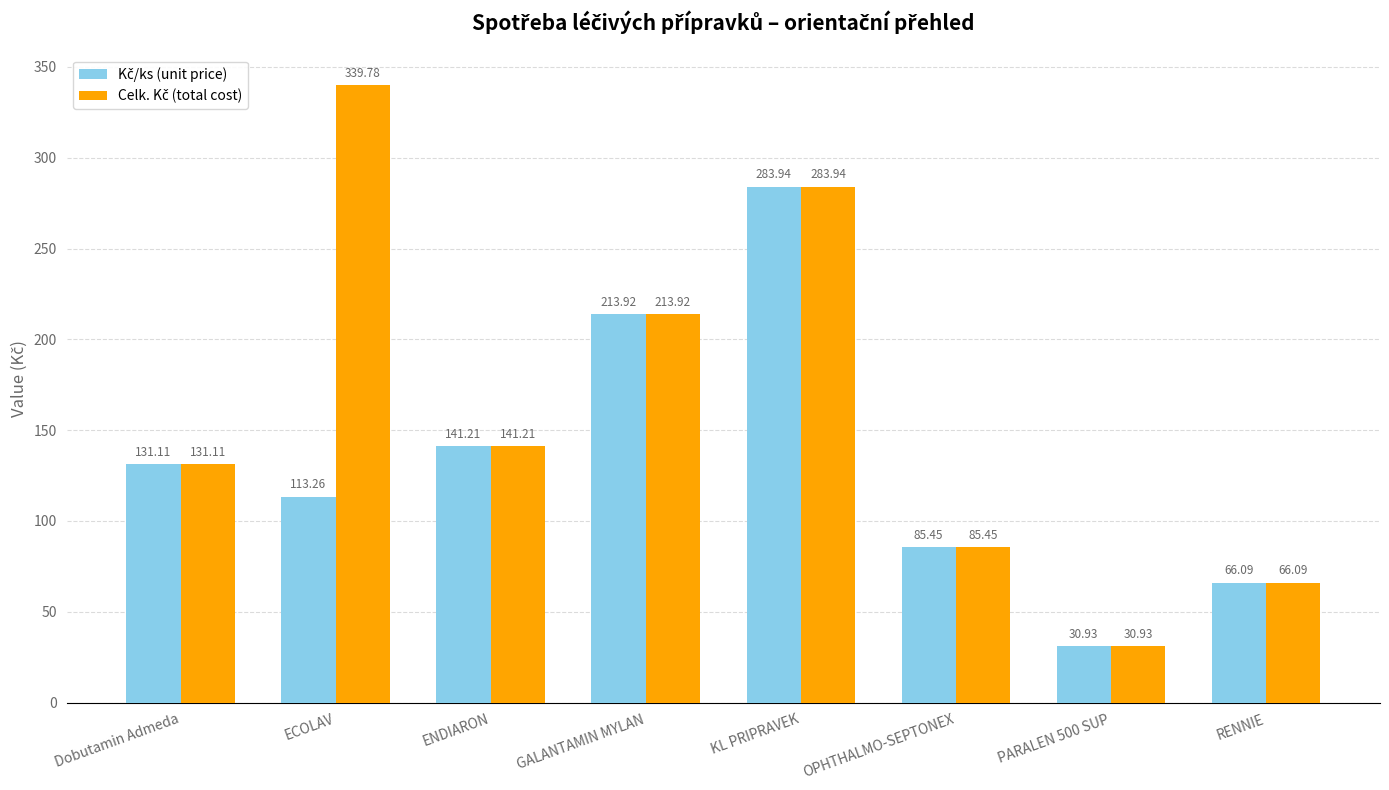

Which category has the highest value across all series?

ECOLAV